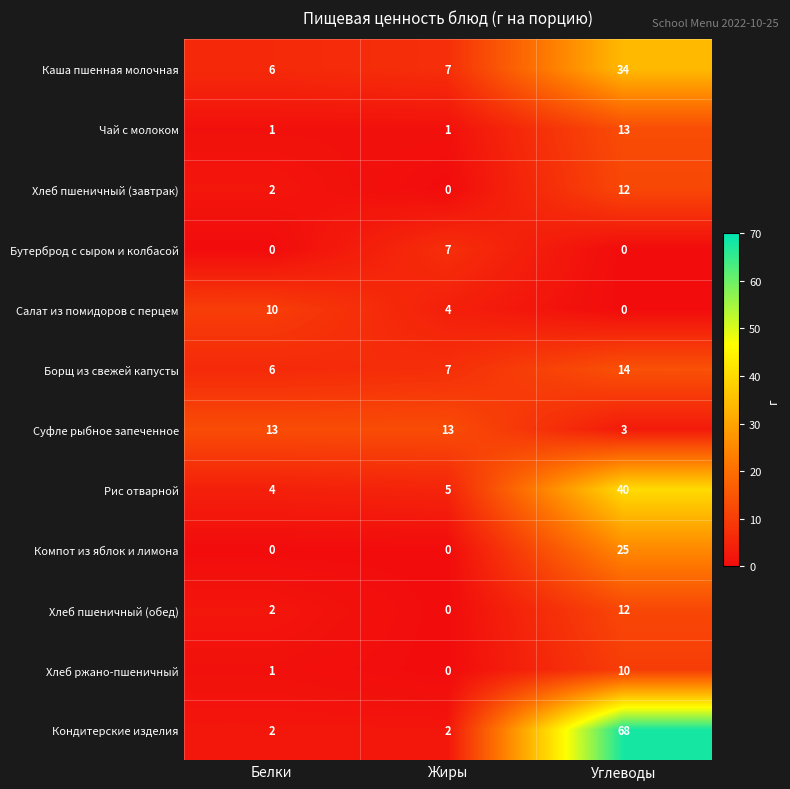

What is the total value across all series at Углеводы?

231